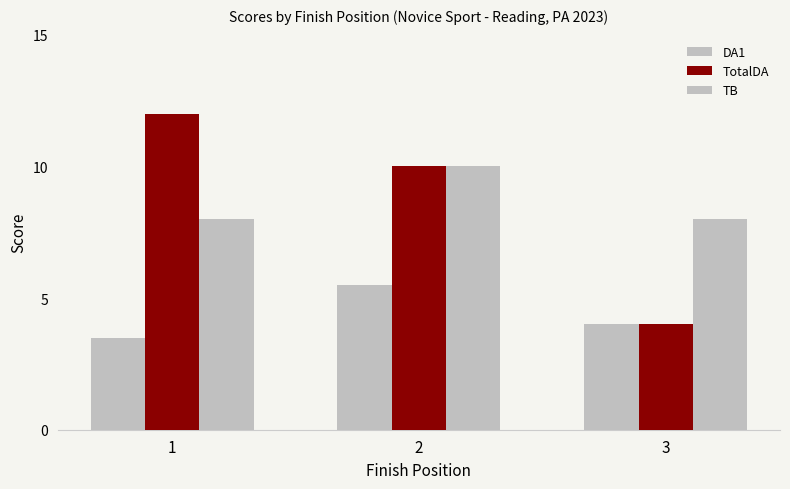

Between 1 and 2, which is larger?

2